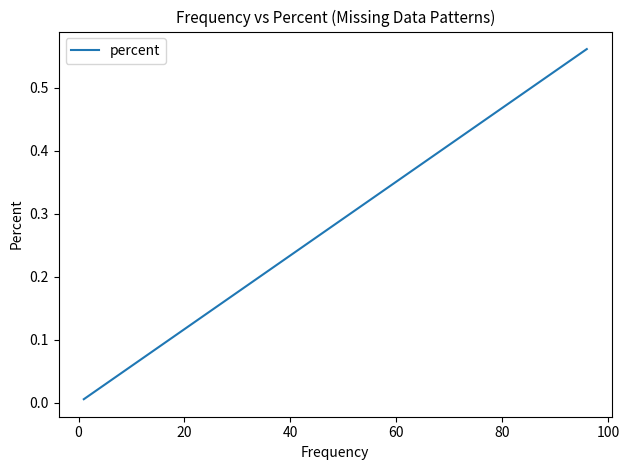

How many lines are shown in the chart?

1